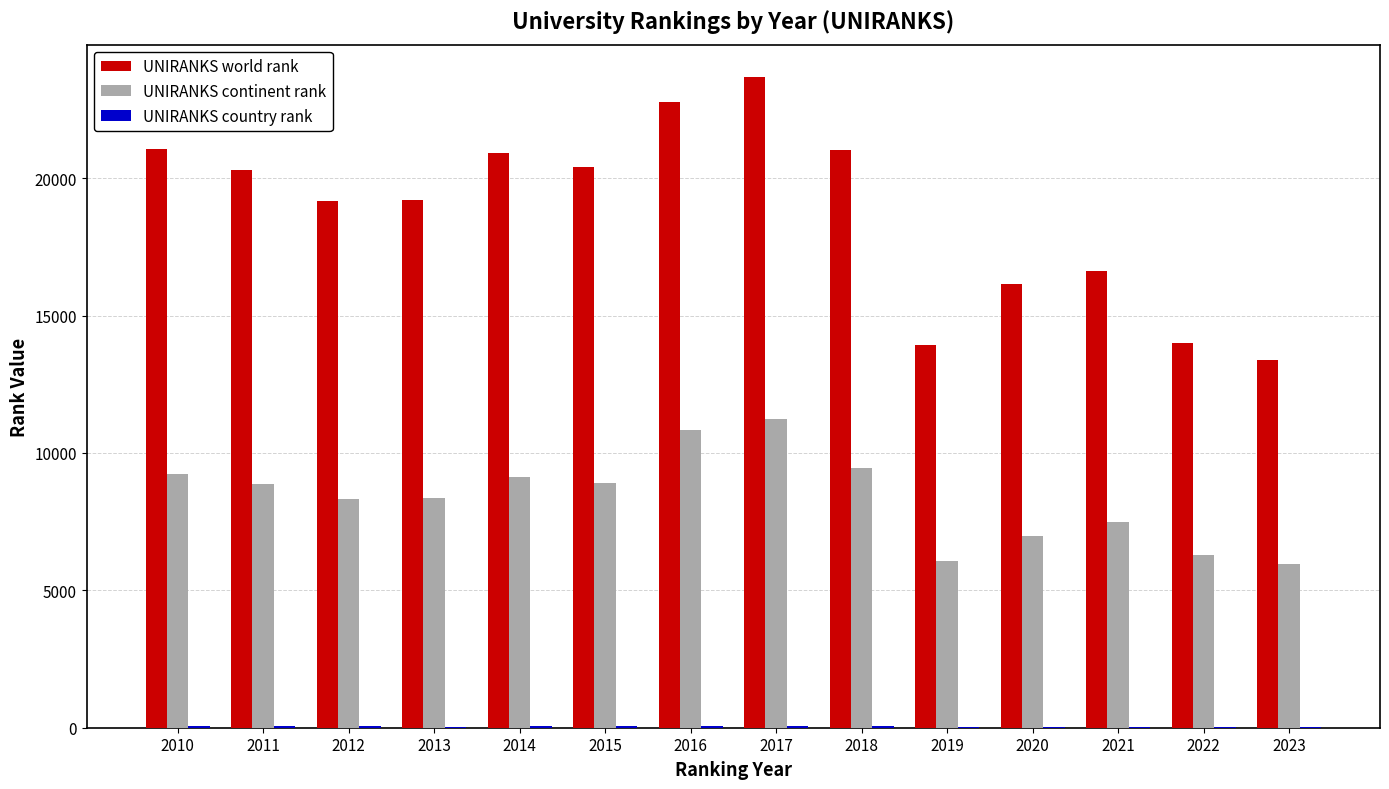

Which series has the largest total across all categories?

UNIRANKS world rank